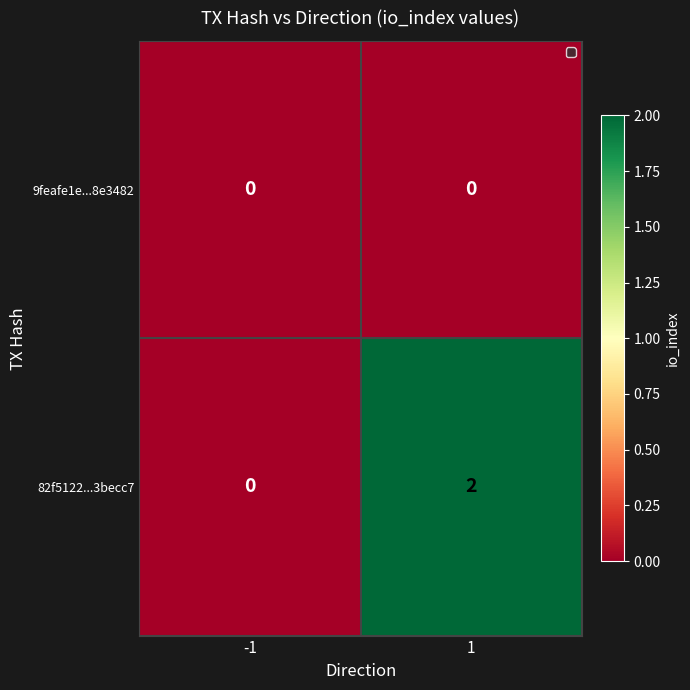

Between -1 and 1, which series saw the biggest shift?

82f5122...3becc7